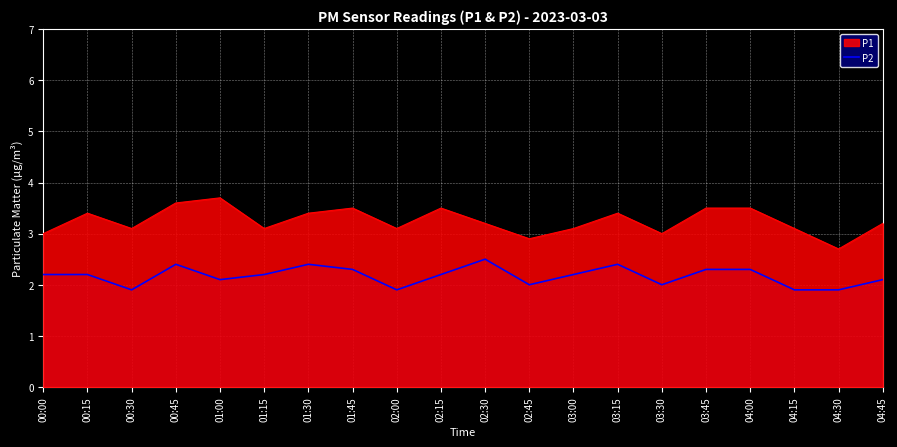

What is the maximum value shown in the chart?

3.7